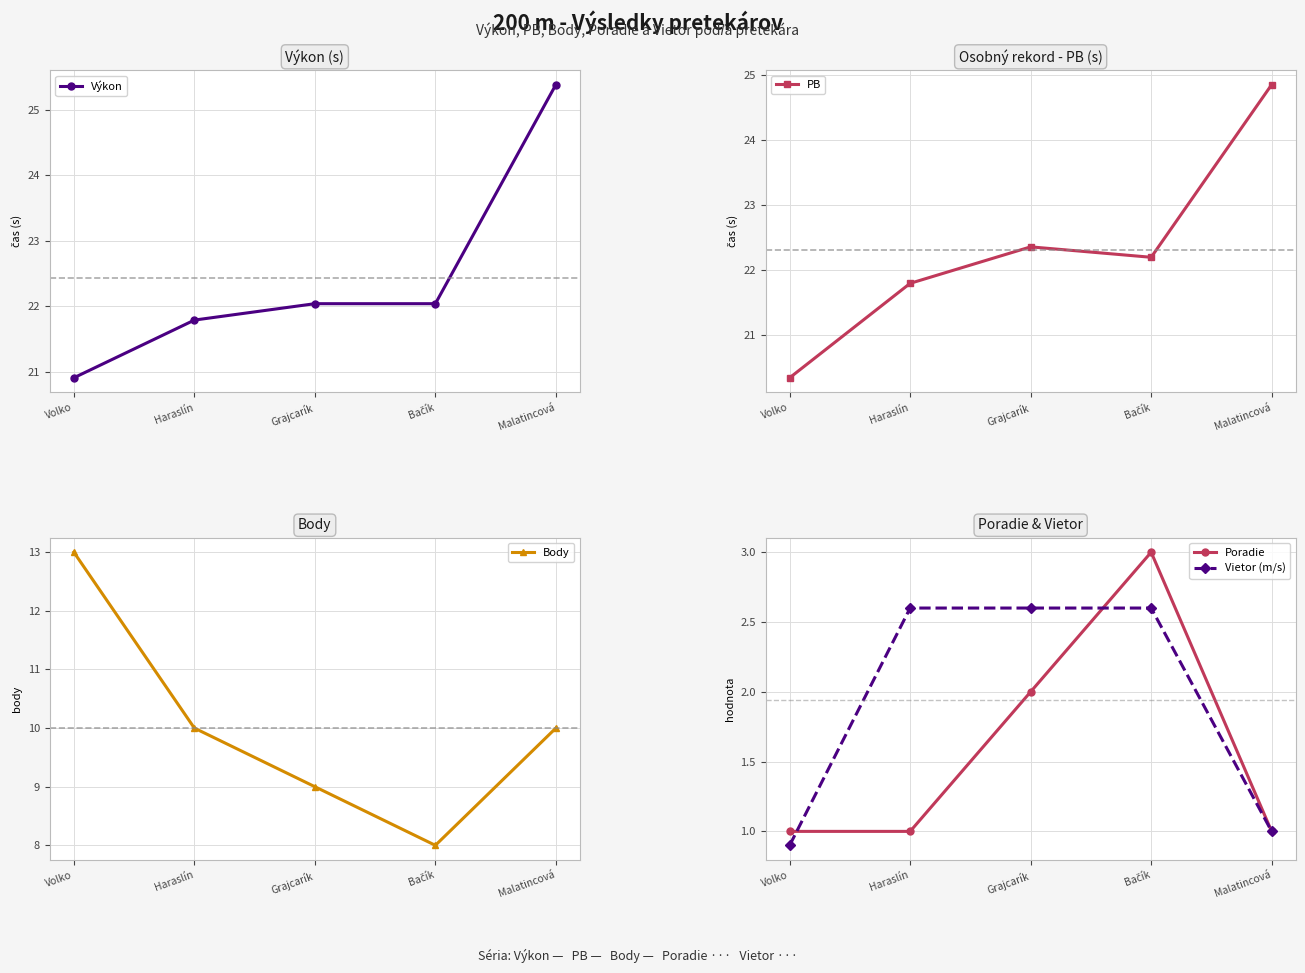

True or false: PB has more than 2 points higher than both neighbors.

False